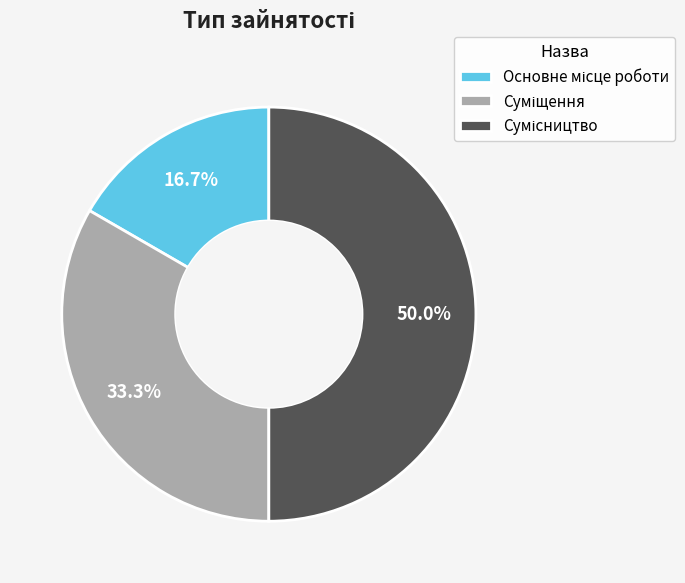

How many slices are in this pie chart?

3